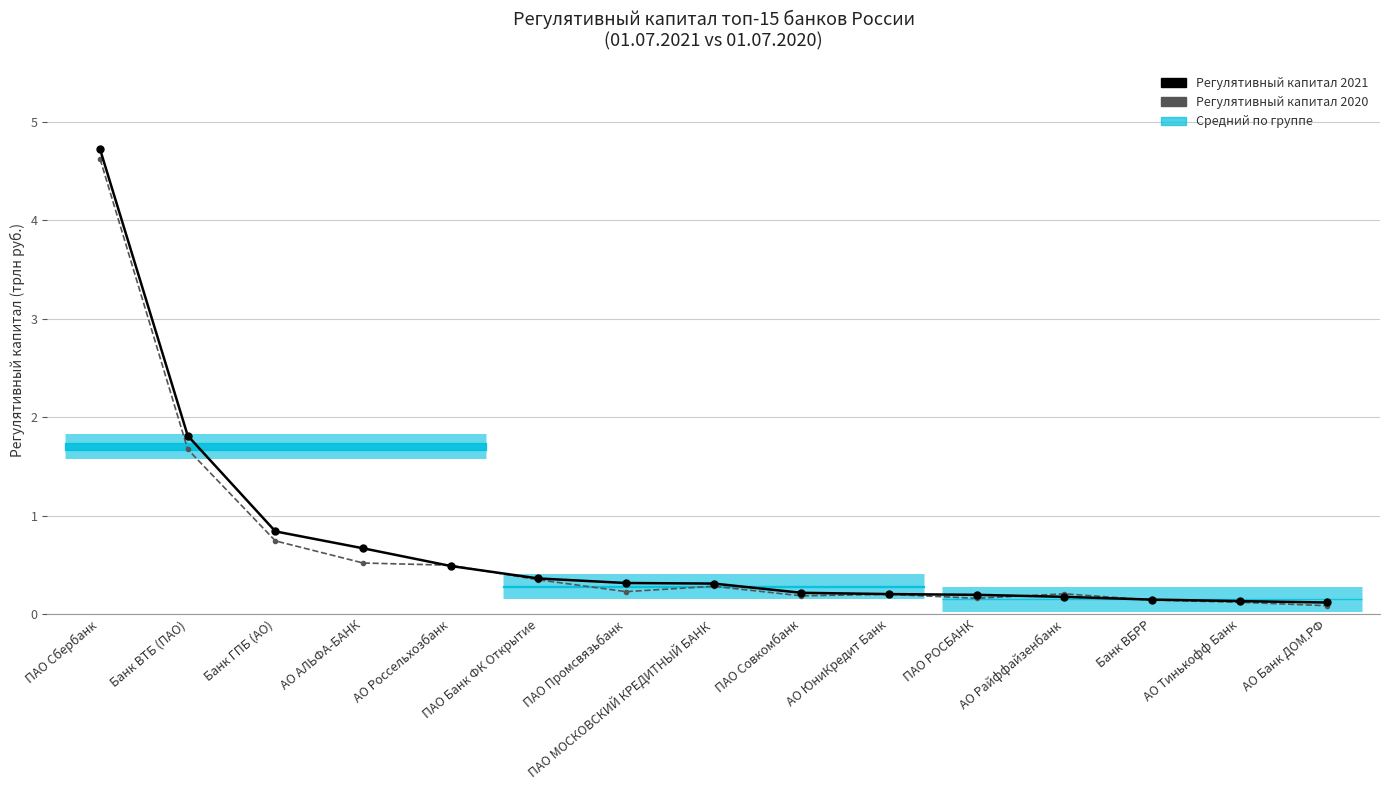

What is the greatest value displayed?

4.7